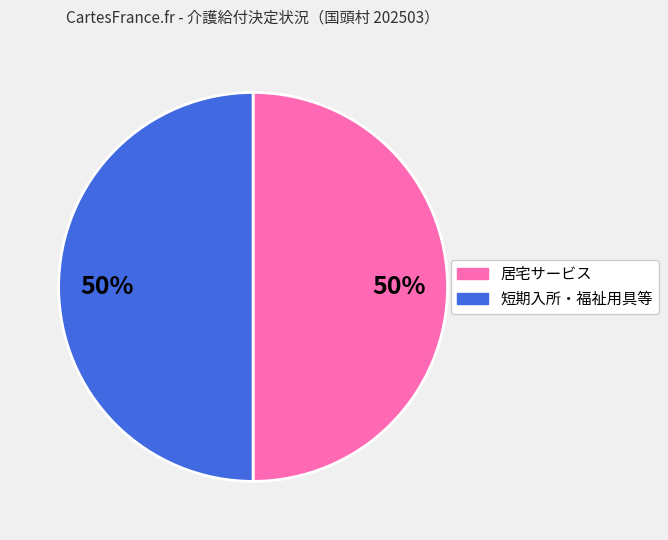

To the nearest percent, what is the average slice percentage?

50%